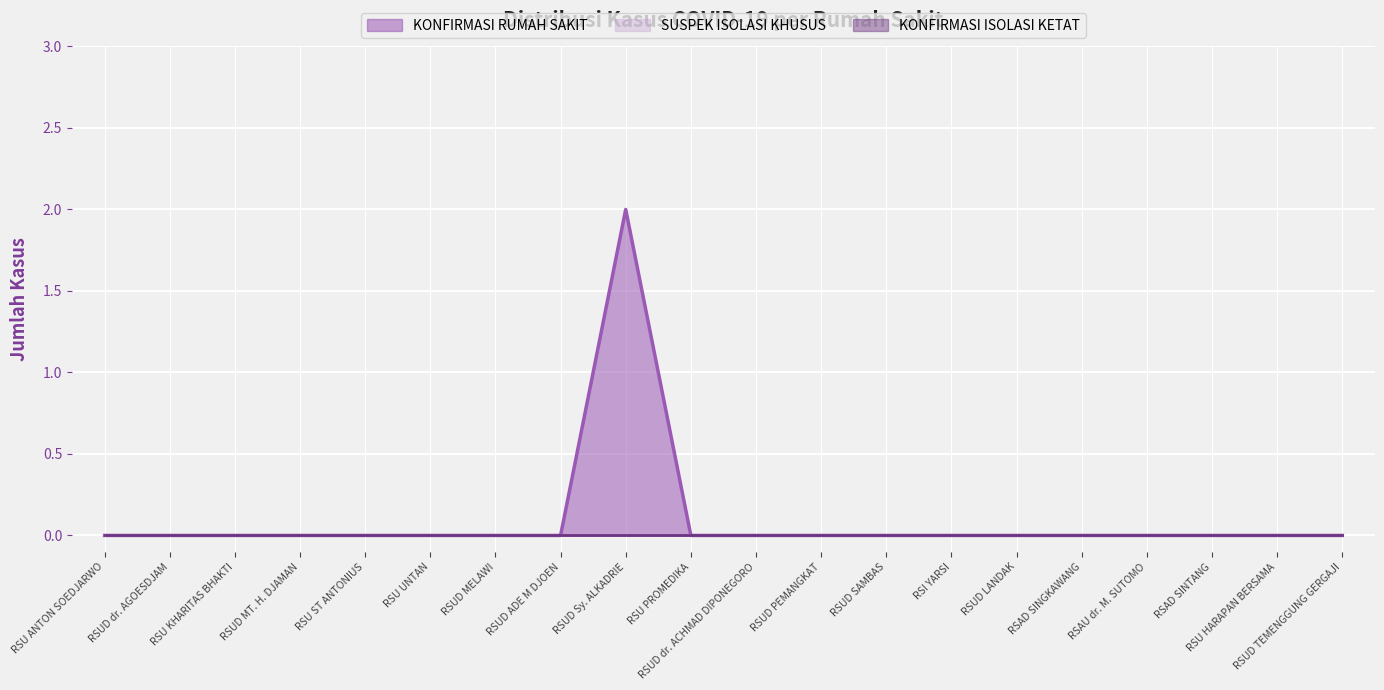

Which series has the largest total across all categories?

KONFIRMASI RUMAH SAKIT